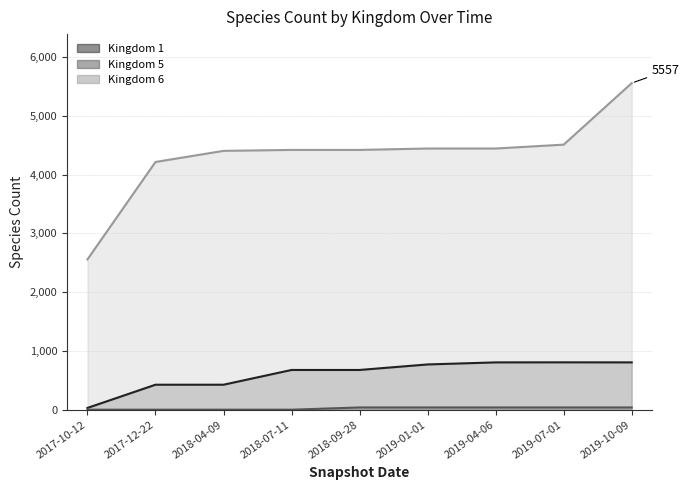

What are all the series names shown in the legend?

Kingdom 1, Kingdom 5, Kingdom 6